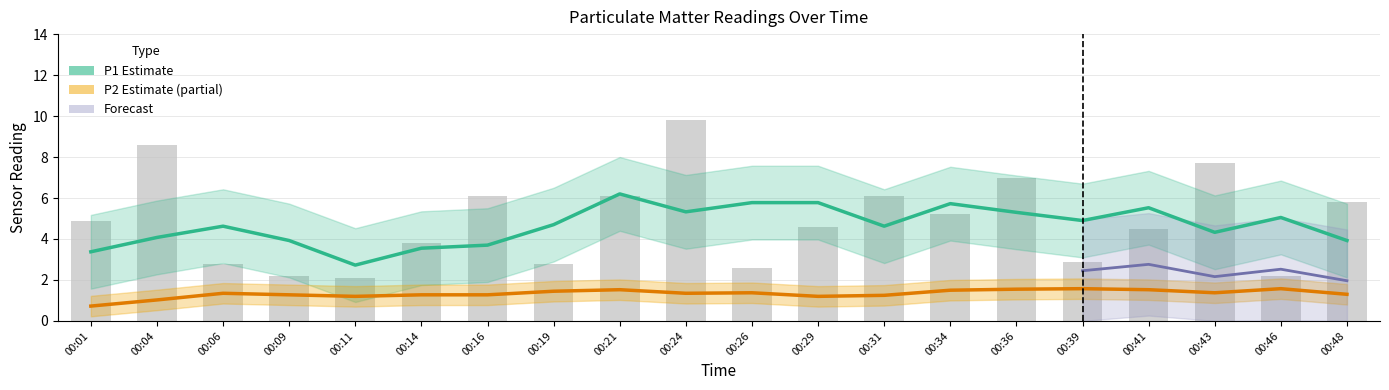

Does the chart contain any negative values?

No